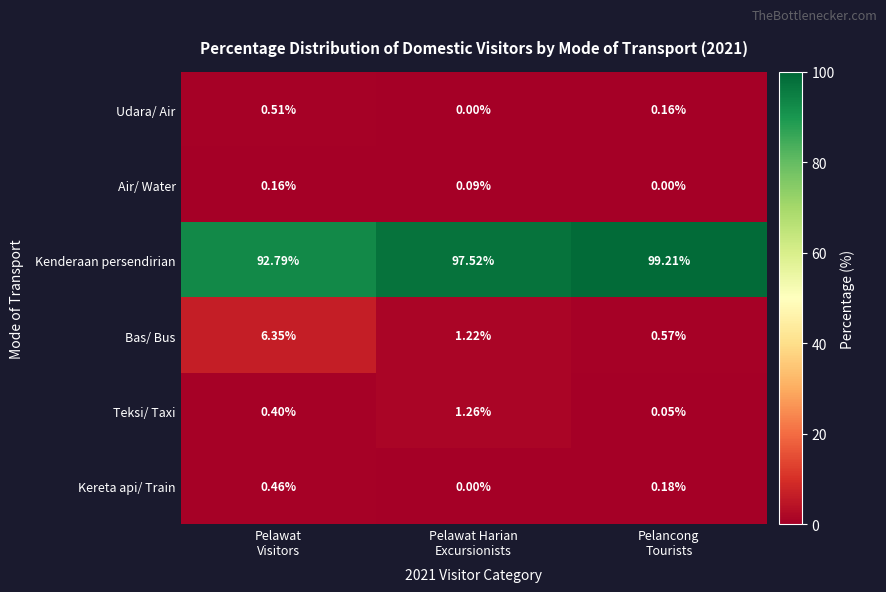

List the series in order of their peak value, highest first.

Kenderaan persendirian, Bas/ Bus, Teksi/ Taxi, Udara/ Air, Kereta api/ Train, Air/ Water